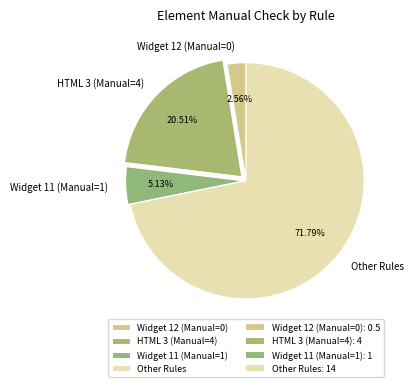

Is Other Rules the majority of the pie?

Yes